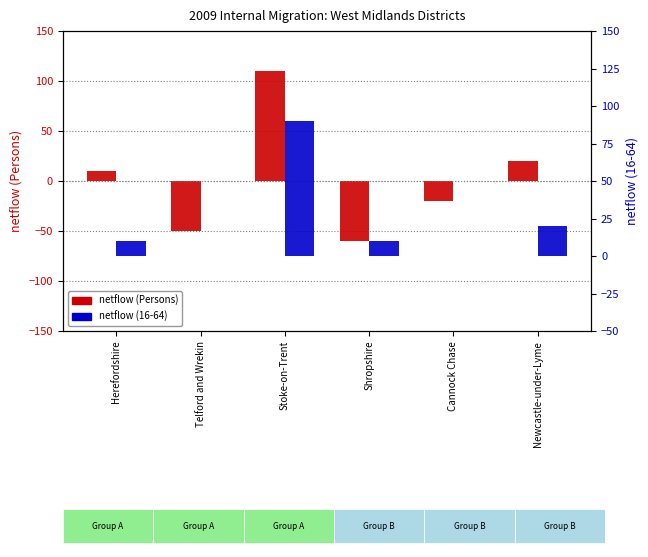

The netflow (16-64) series shows 10 at Shropshire. True or false?

True